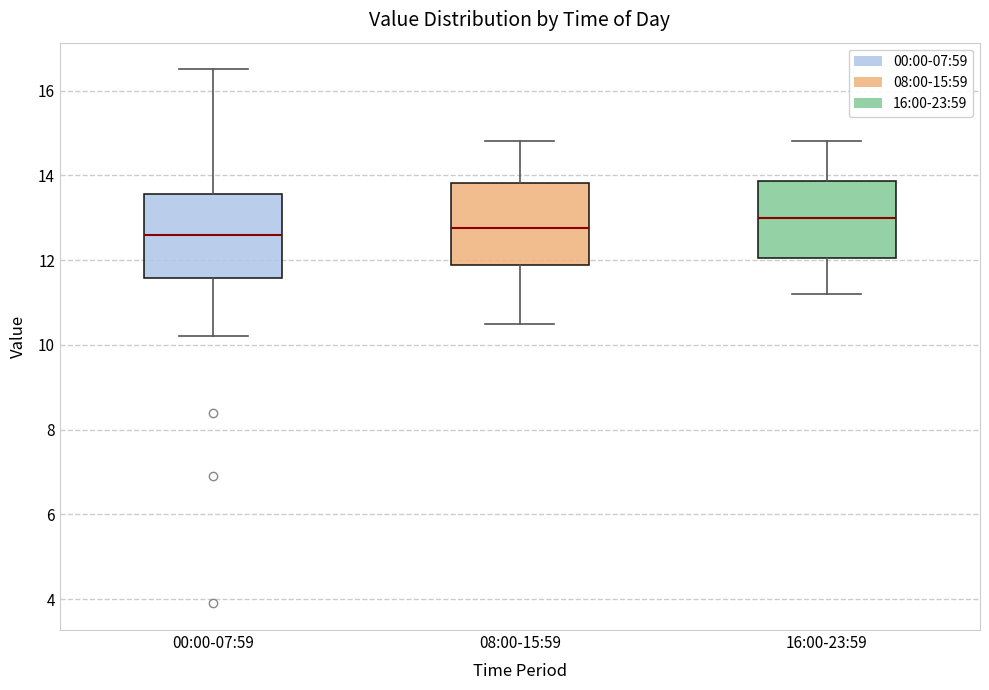

Which box's median line is the highest?

16:00-23:59